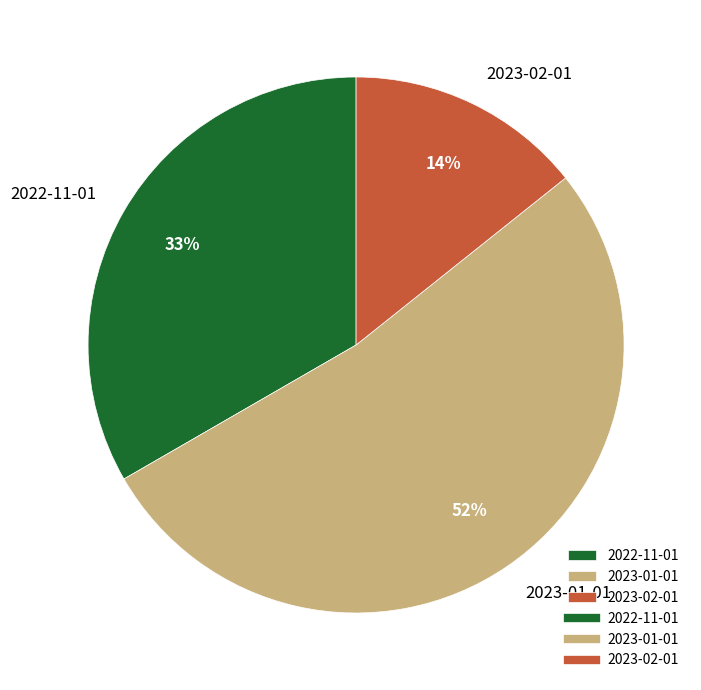

To the nearest percent, what is the difference between the 2023-01-01 and 2023-02-01 slice percentages?

38%